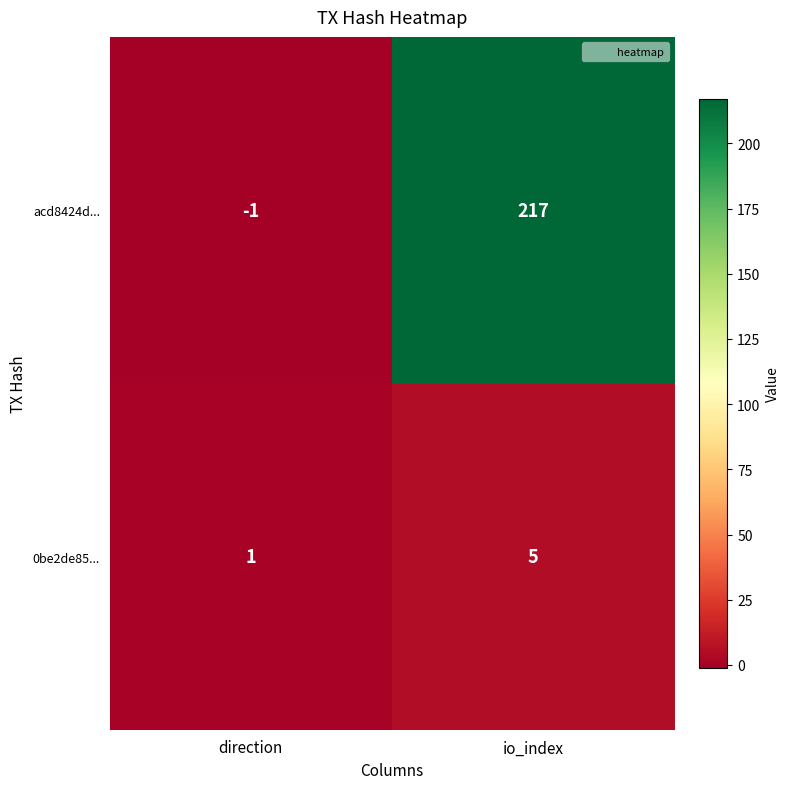

At which category is the sum across all series the highest?

io_index